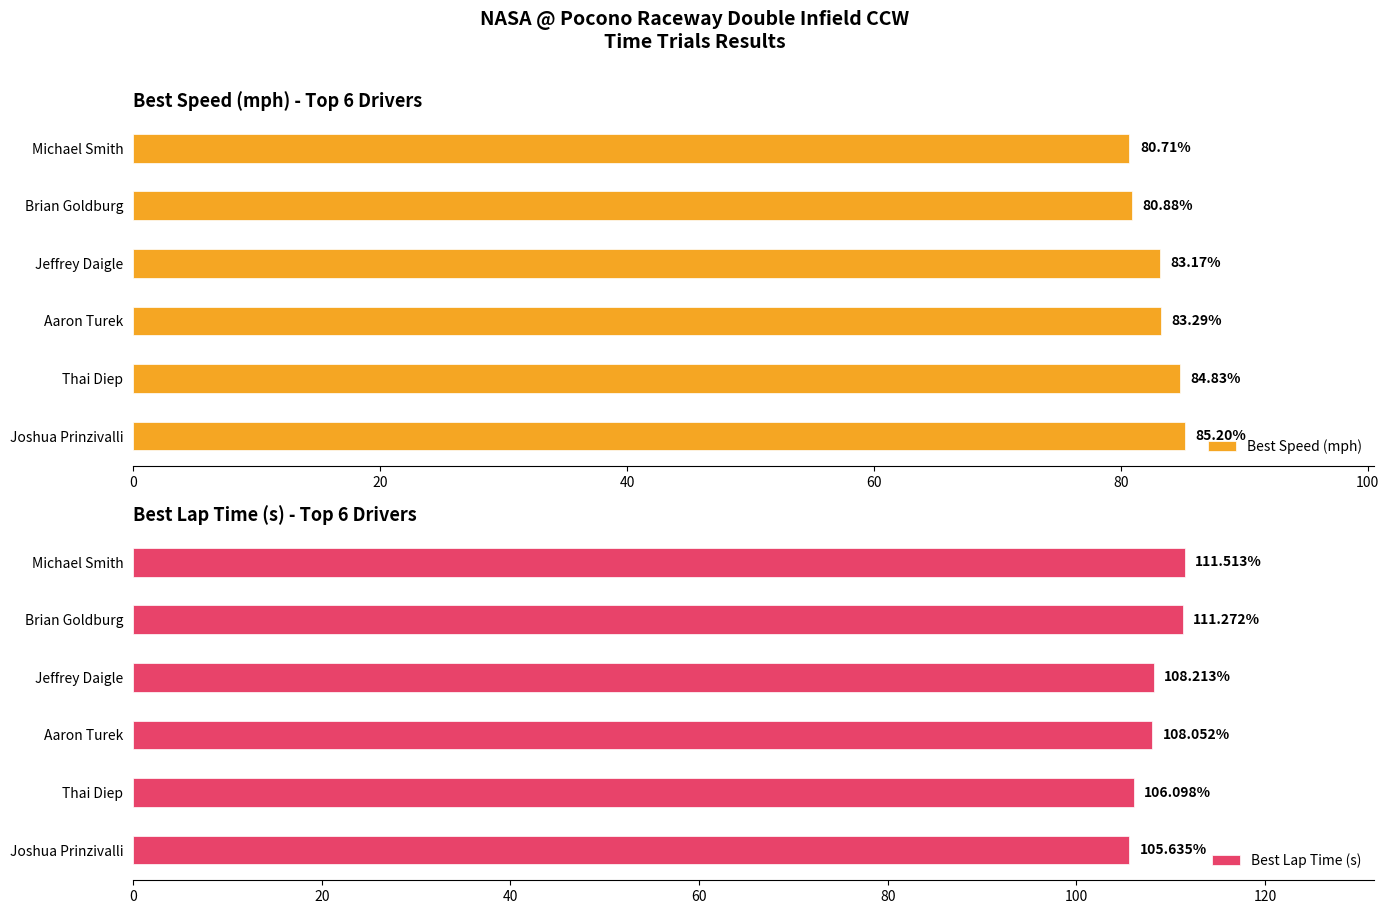

Does the chart contain stacked bars?

No